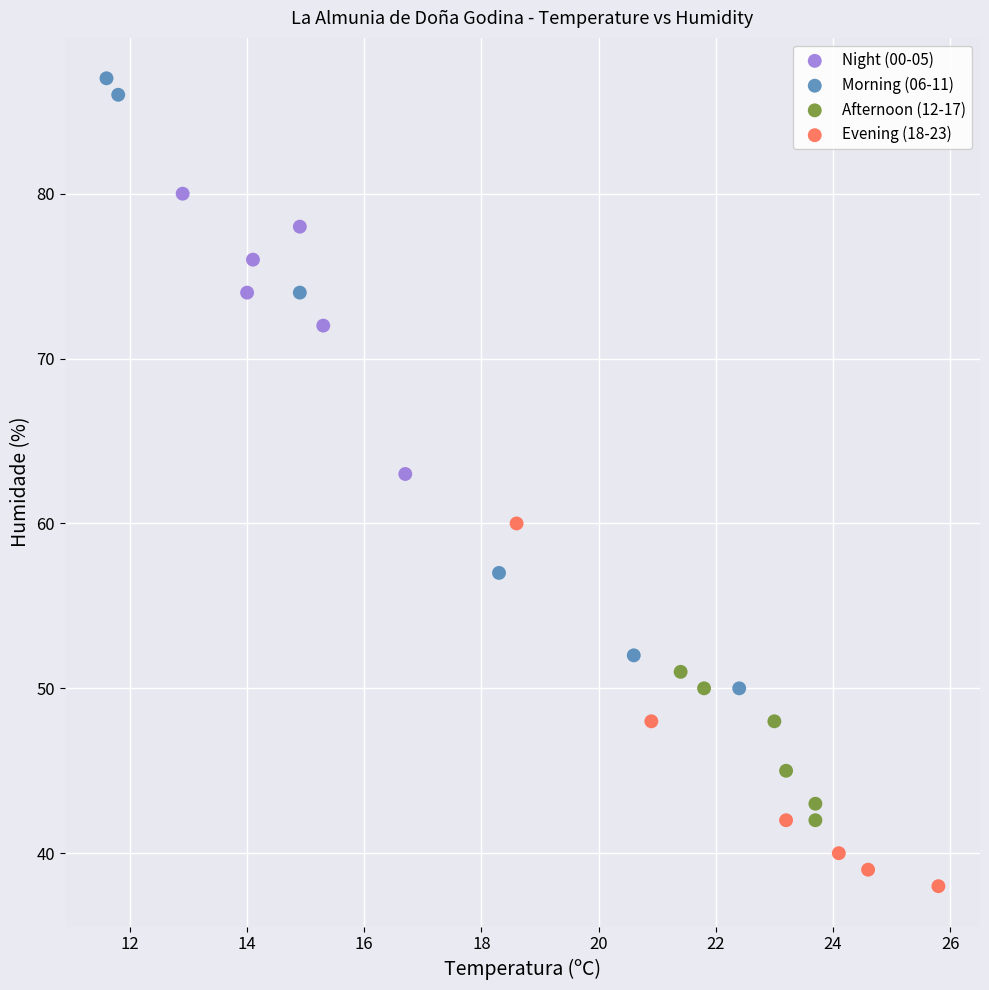

What are all the series names shown in the legend?

Night (00-05), Morning (06-11), Afternoon (12-17), Evening (18-23)